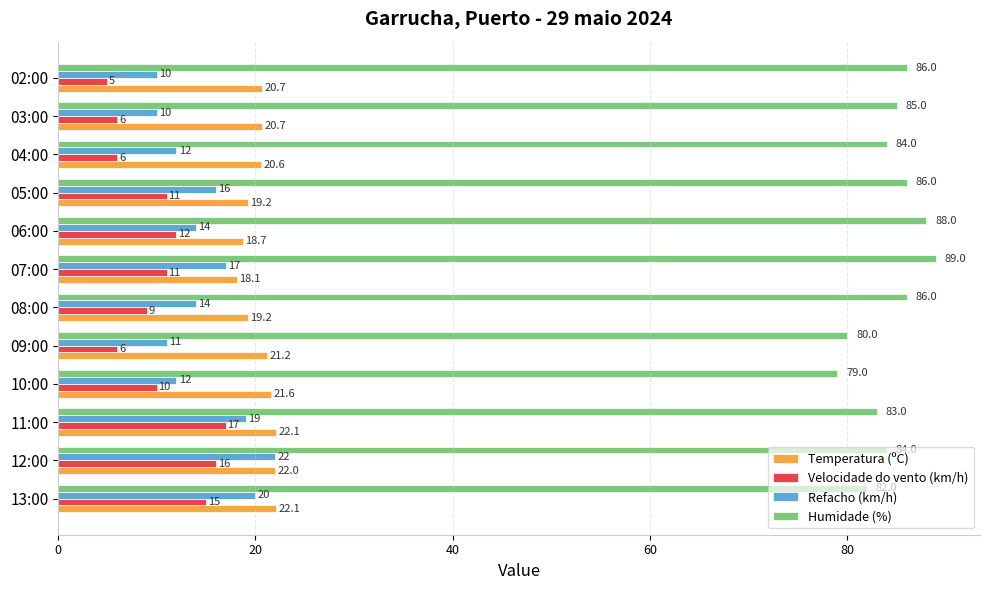

List the series in order of their peak value, lowest first.

Velocidade do vento (km/h), Refacho (km/h), Temperatura (ºC), Humidade (%)